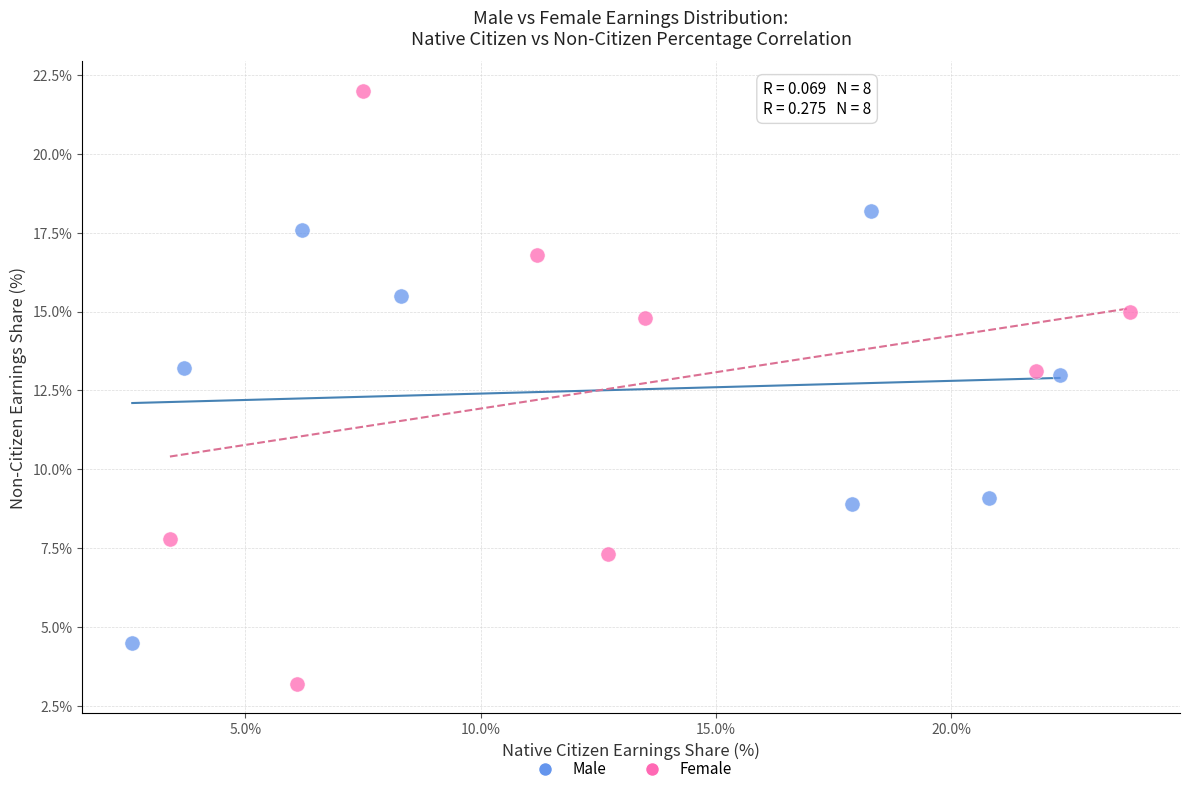

Which series contains the lowest Y value?

Female